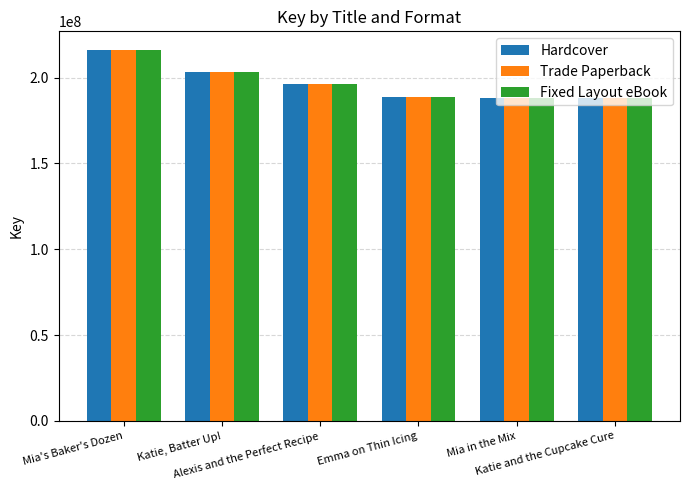

Which label corresponds to the largest value in the chart?

Mia's Baker's Dozen